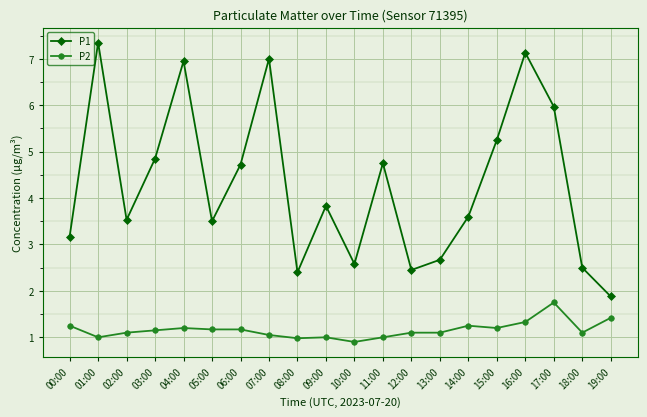

True or false: P1 has more than 2 interior local peaks.

True